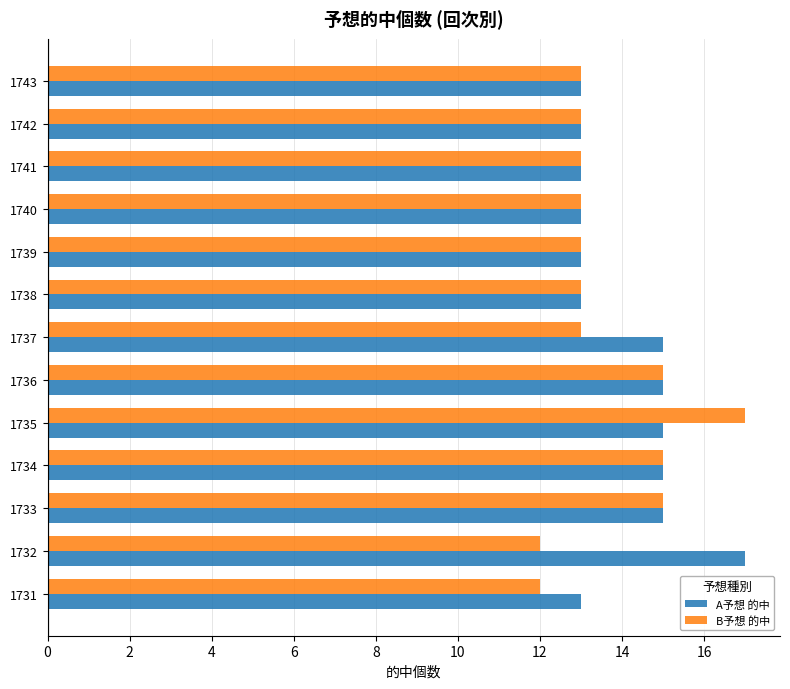

Rank the series at 1737 from lowest to highest value.

B予想 的中, A予想 的中